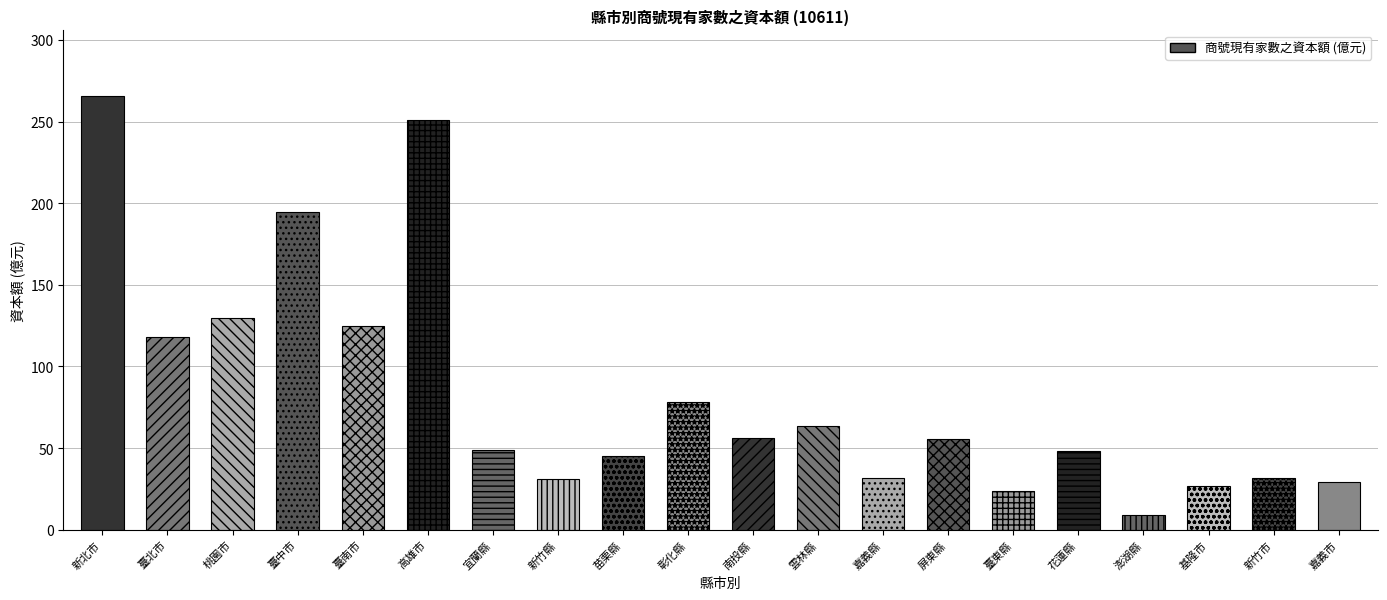

Are the bars grouped side by side (vs. stacked)?

No